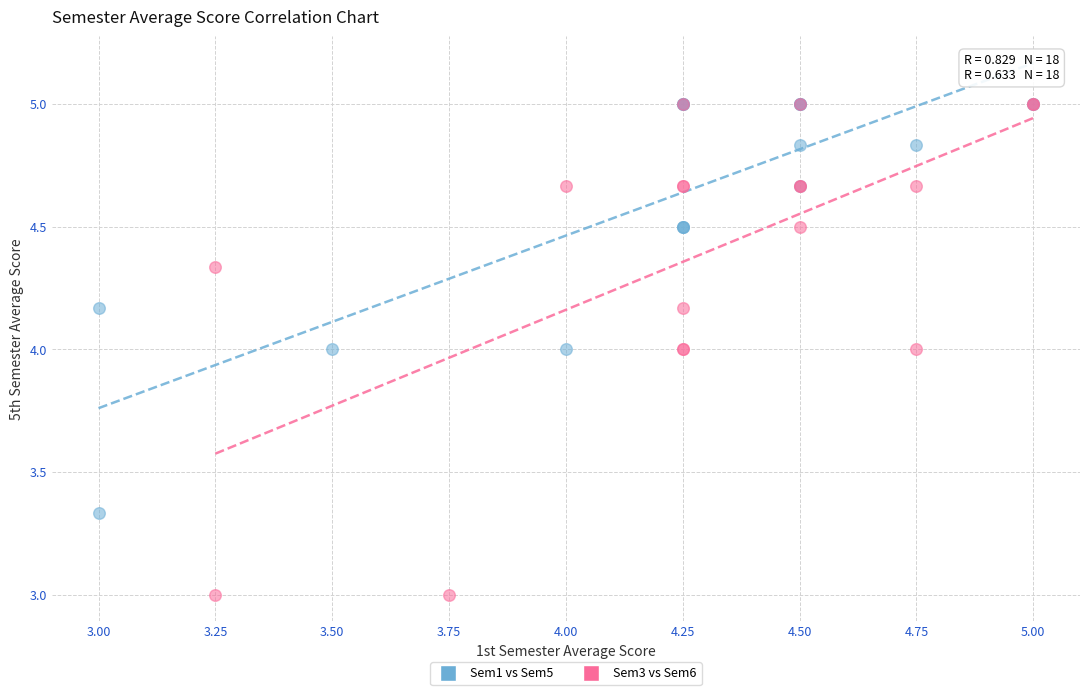

What are all the series names shown in the legend?

Sem1 vs Sem5, Sem3 vs Sem6